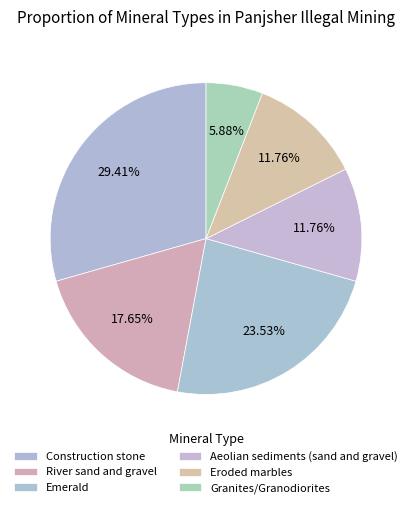

True or false: Aeolian sediments (sand and gravel) accounts for 1% of the total.

False